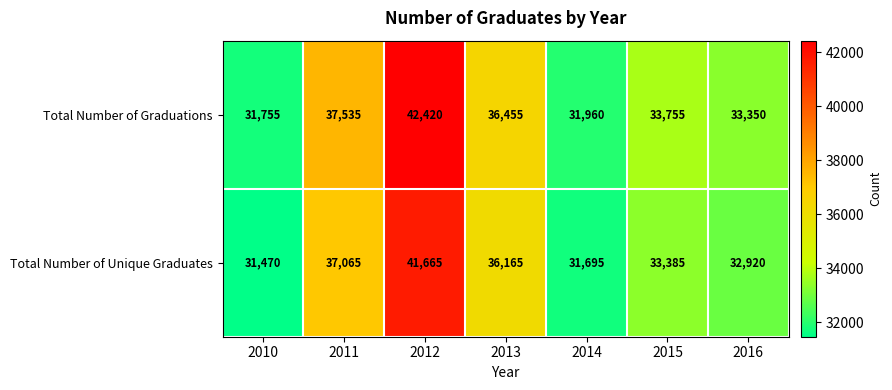

Which series has the largest range (max minus min)?

Total Number of Graduations